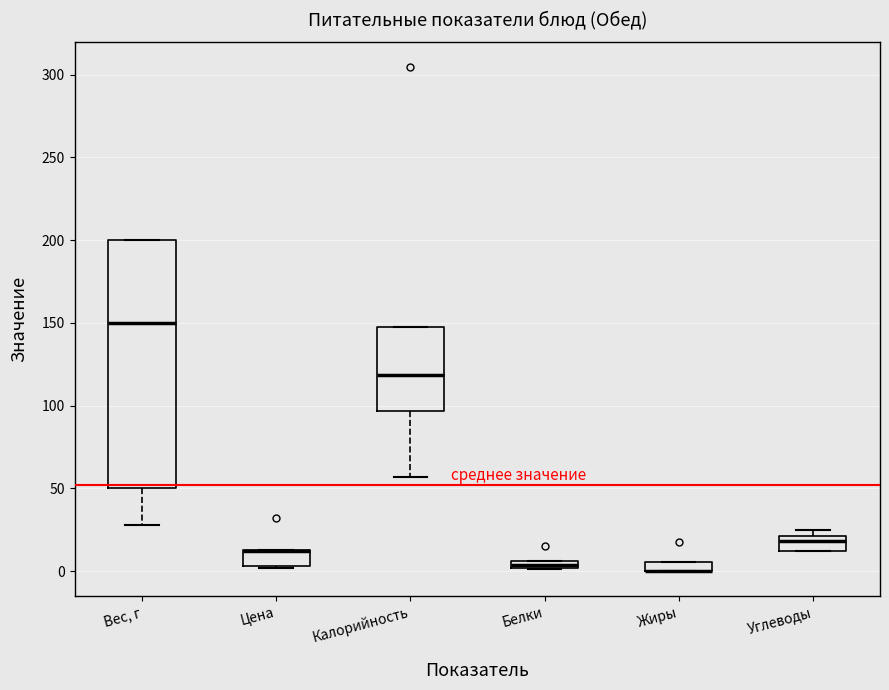

Where is the upper edge of the box for Белки on the y-axis? The values are not printed on the chart, so give them approximately, as read against the axis.

5